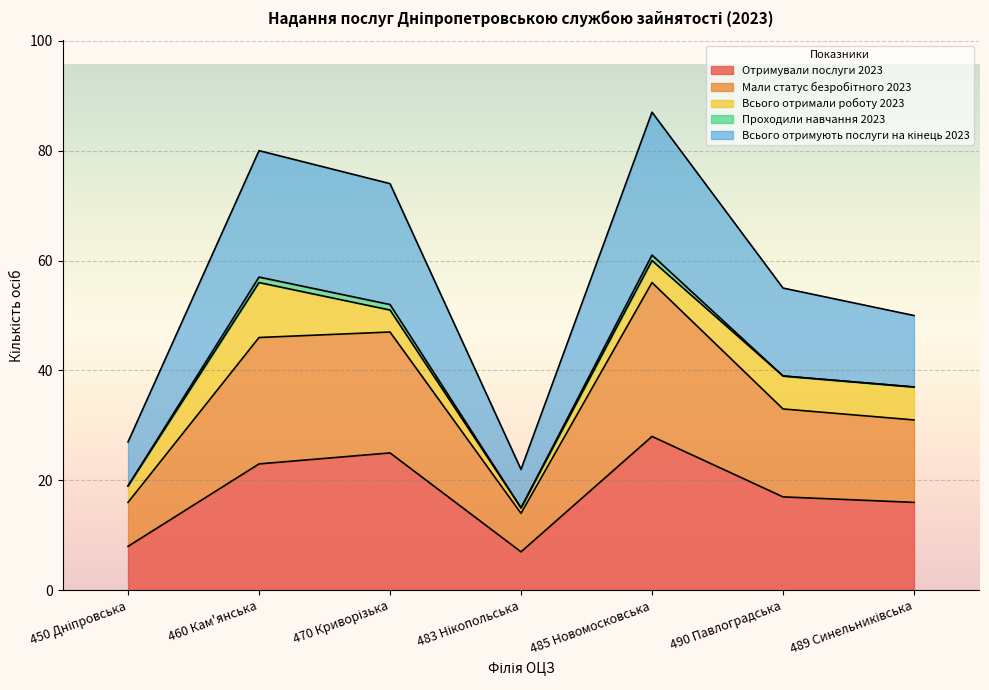

What is the maximum value for Отримували послуги 2023?

28